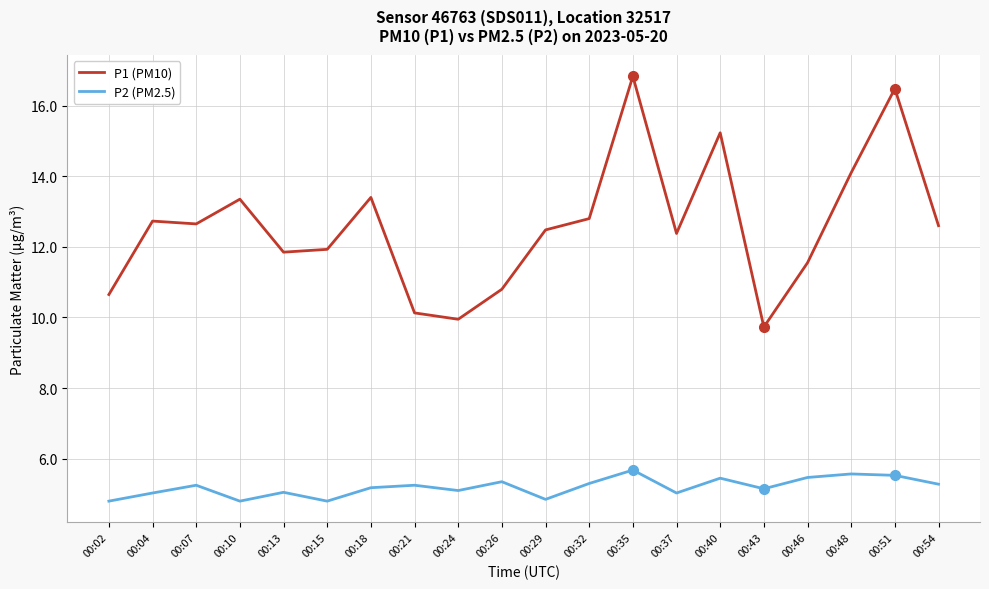

List the series in order of their overall mean, lowest first.

P2 (PM2.5), P1 (PM10)